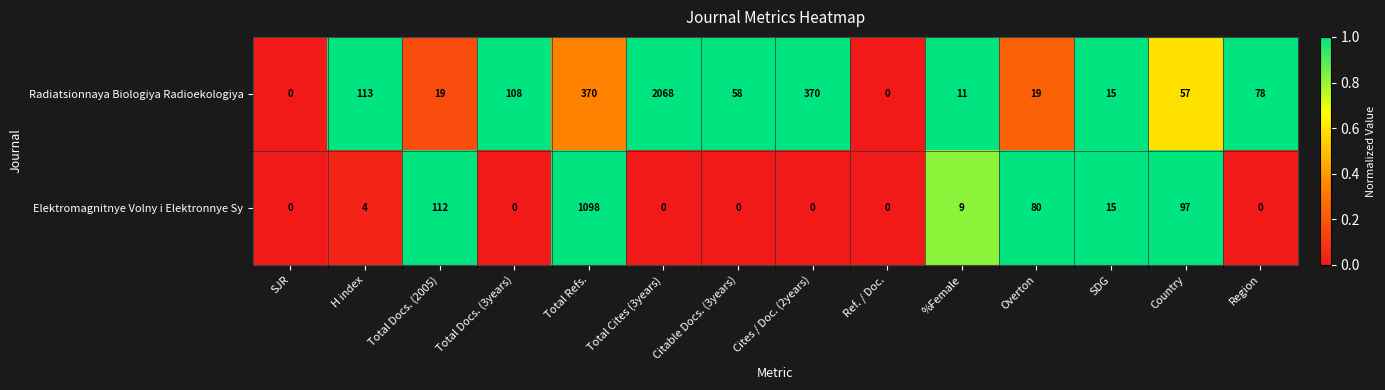

List the series in order of their peak value, highest first.

Radiatsionnaya Biologiya Radioekologiya, Elektromagnitnye Volny i Elektronnye Sy